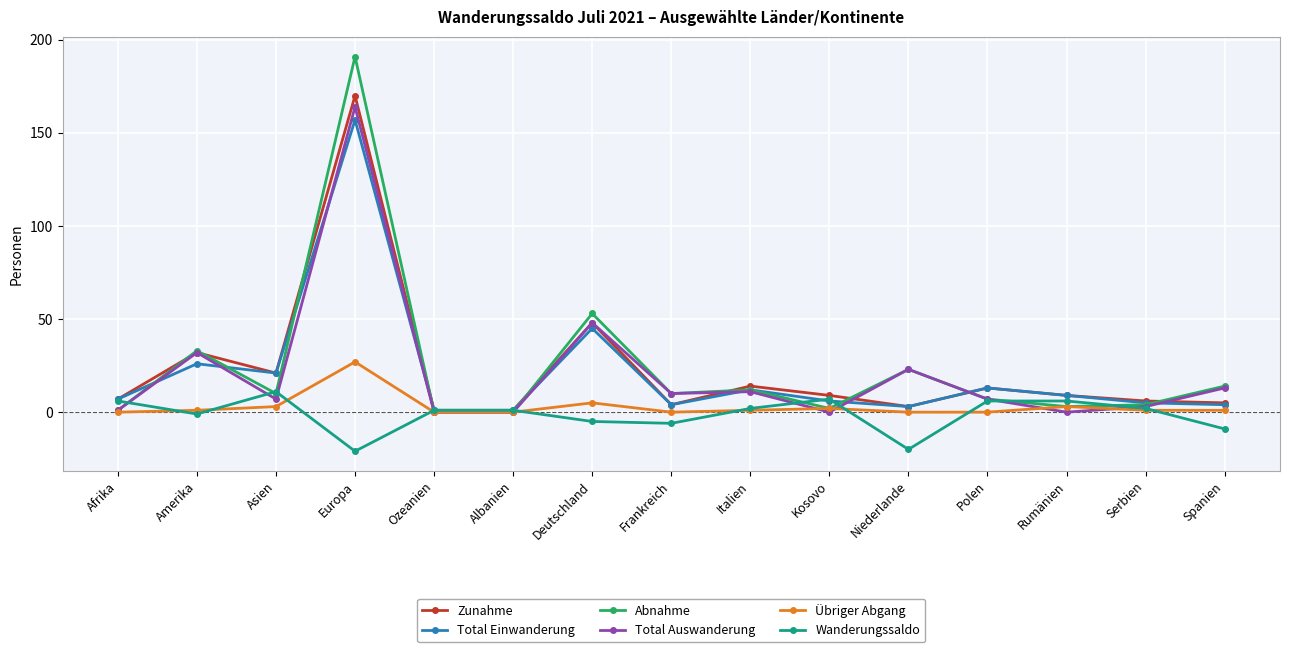

At how many categories does at least one series exceed 110?

1